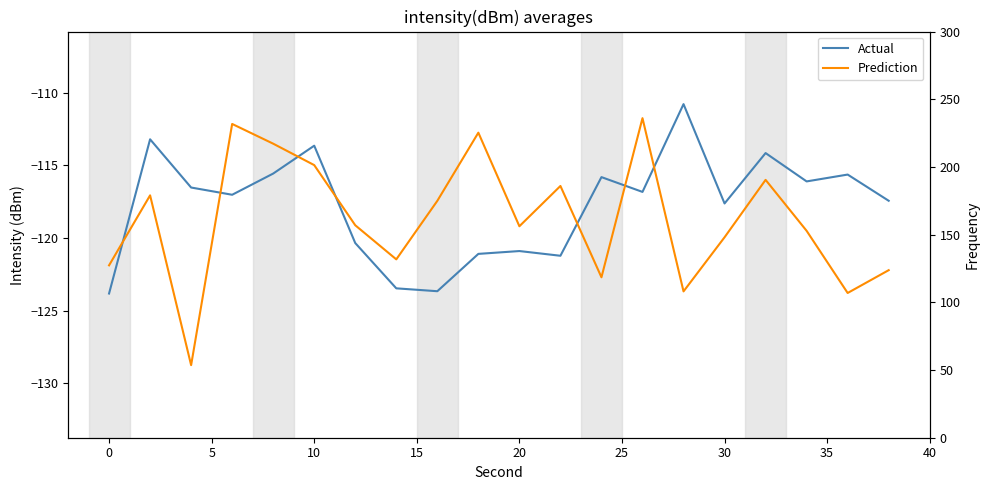

What is the average value of the Actual series?

-117.7